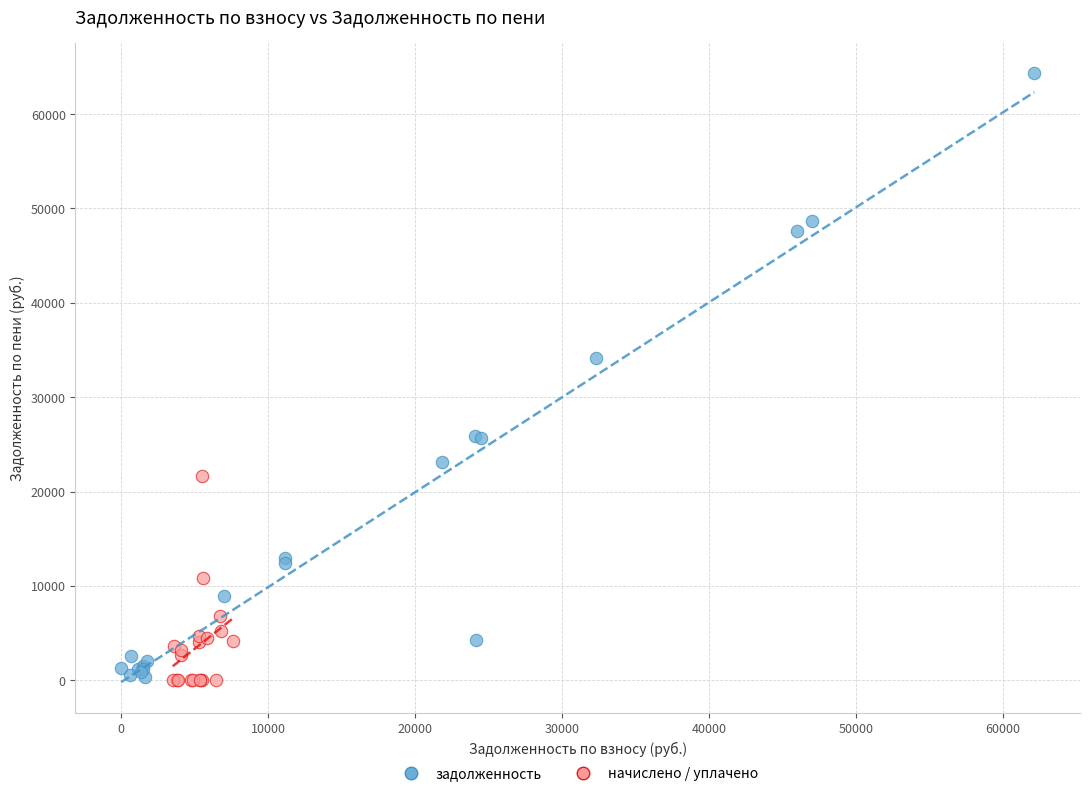

Which series contains the highest Y value?

задолженность